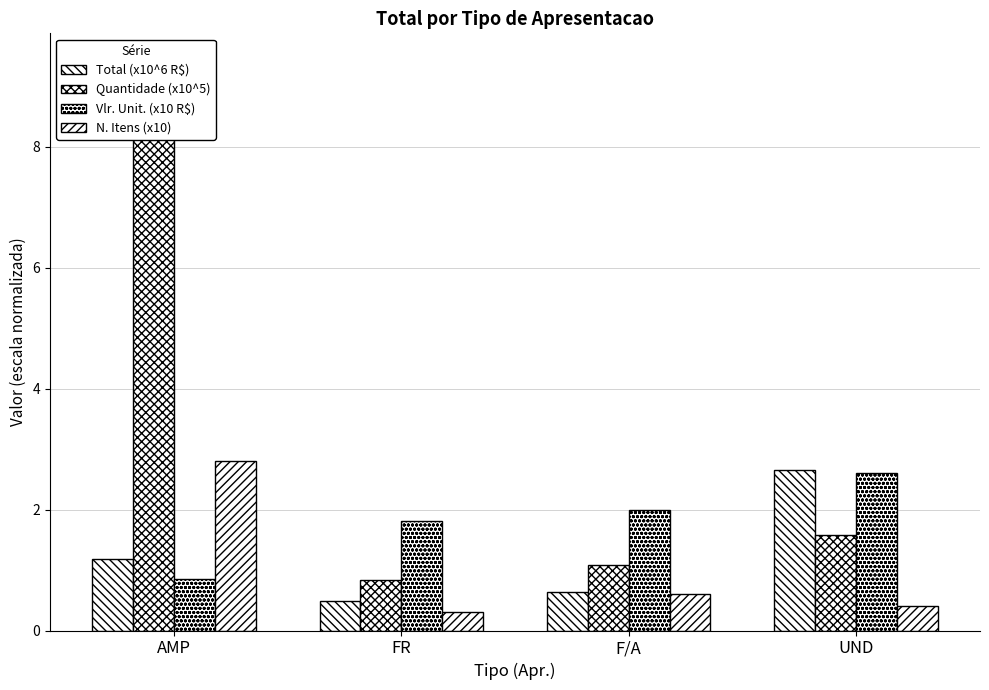

What is the sum of the Quantidade (x10^5) values at F/A and UND?

2.7